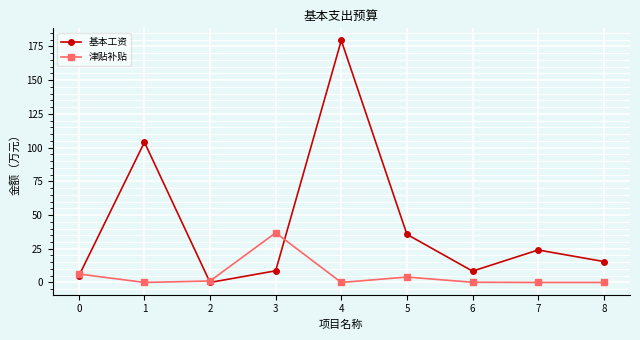

What is the difference between the highest and lowest values at 2?

1.1